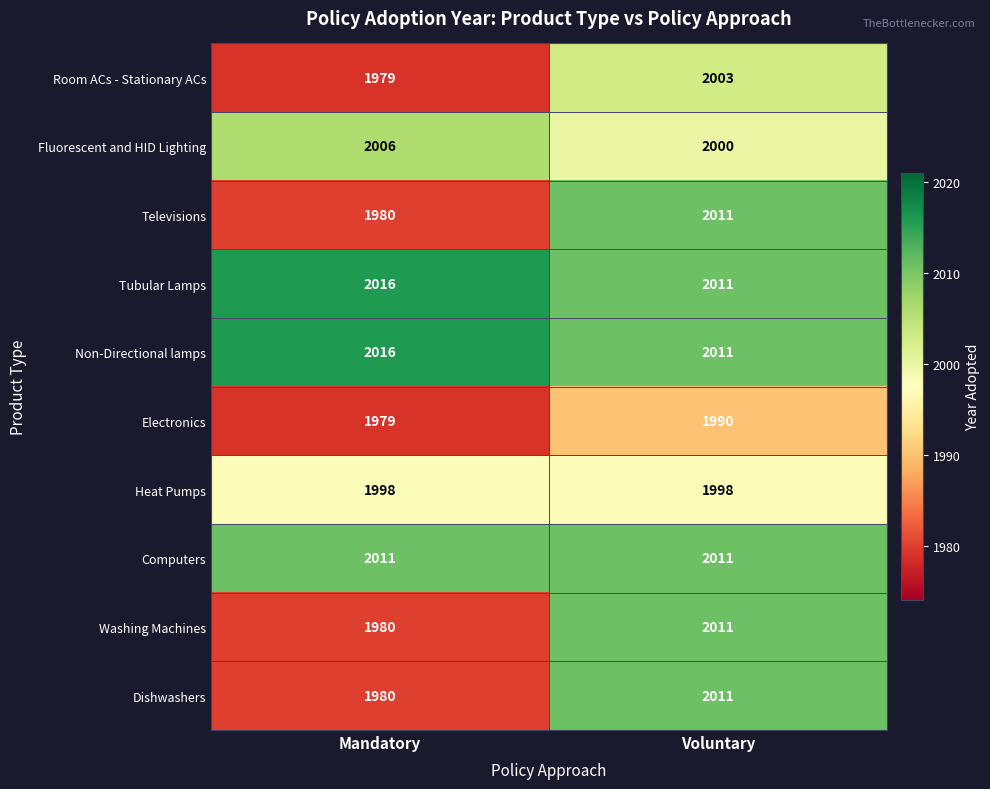

What is the difference between the highest and lowest values at Voluntary?

21